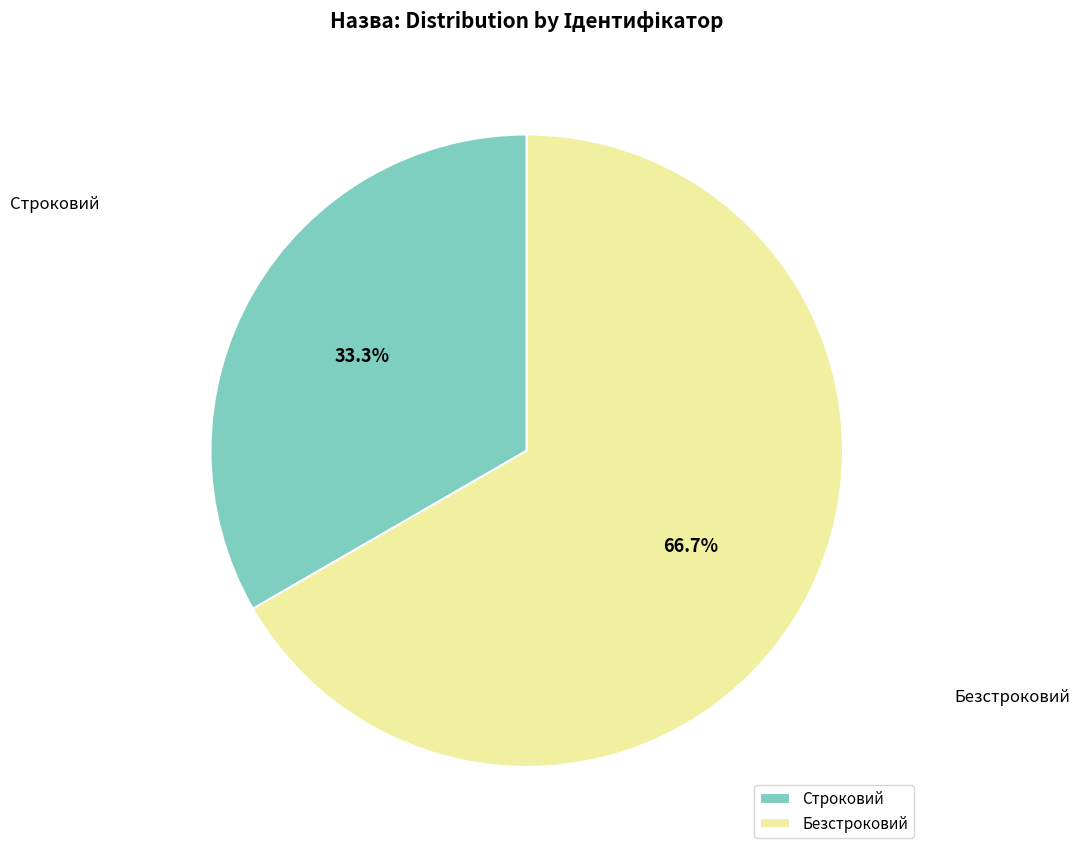

To the nearest percent, what is the average slice percentage?

50%